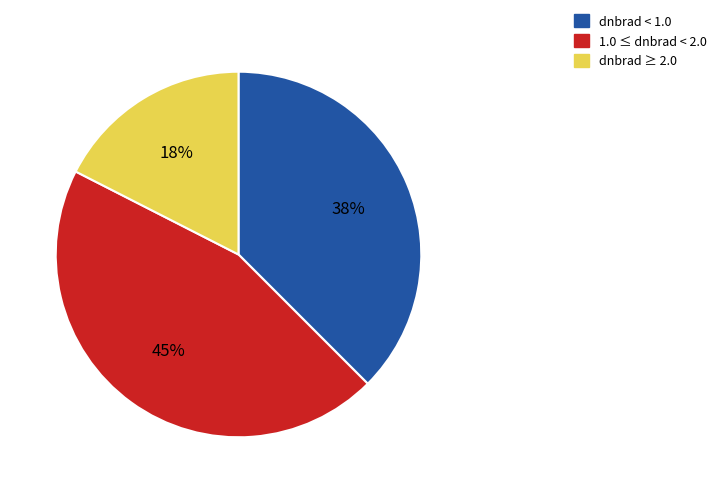

How many slices are in this pie chart?

3